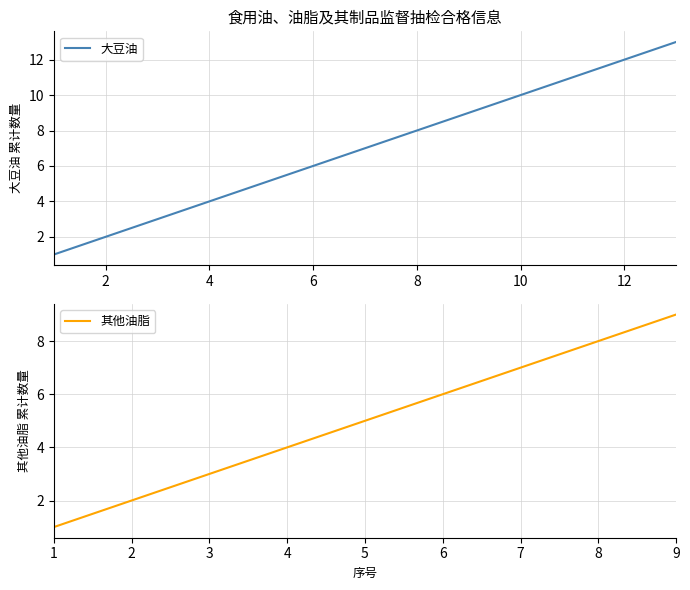

True or false: 大豆油 has a value of 4 at 4.

True